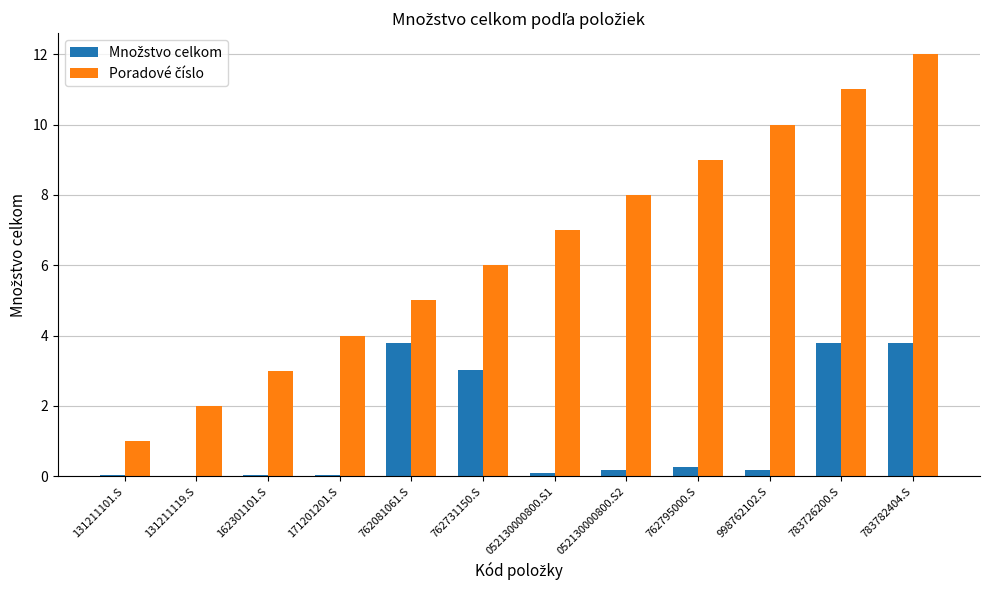

At which category does the chart reach its peak across all series?

783782404.S